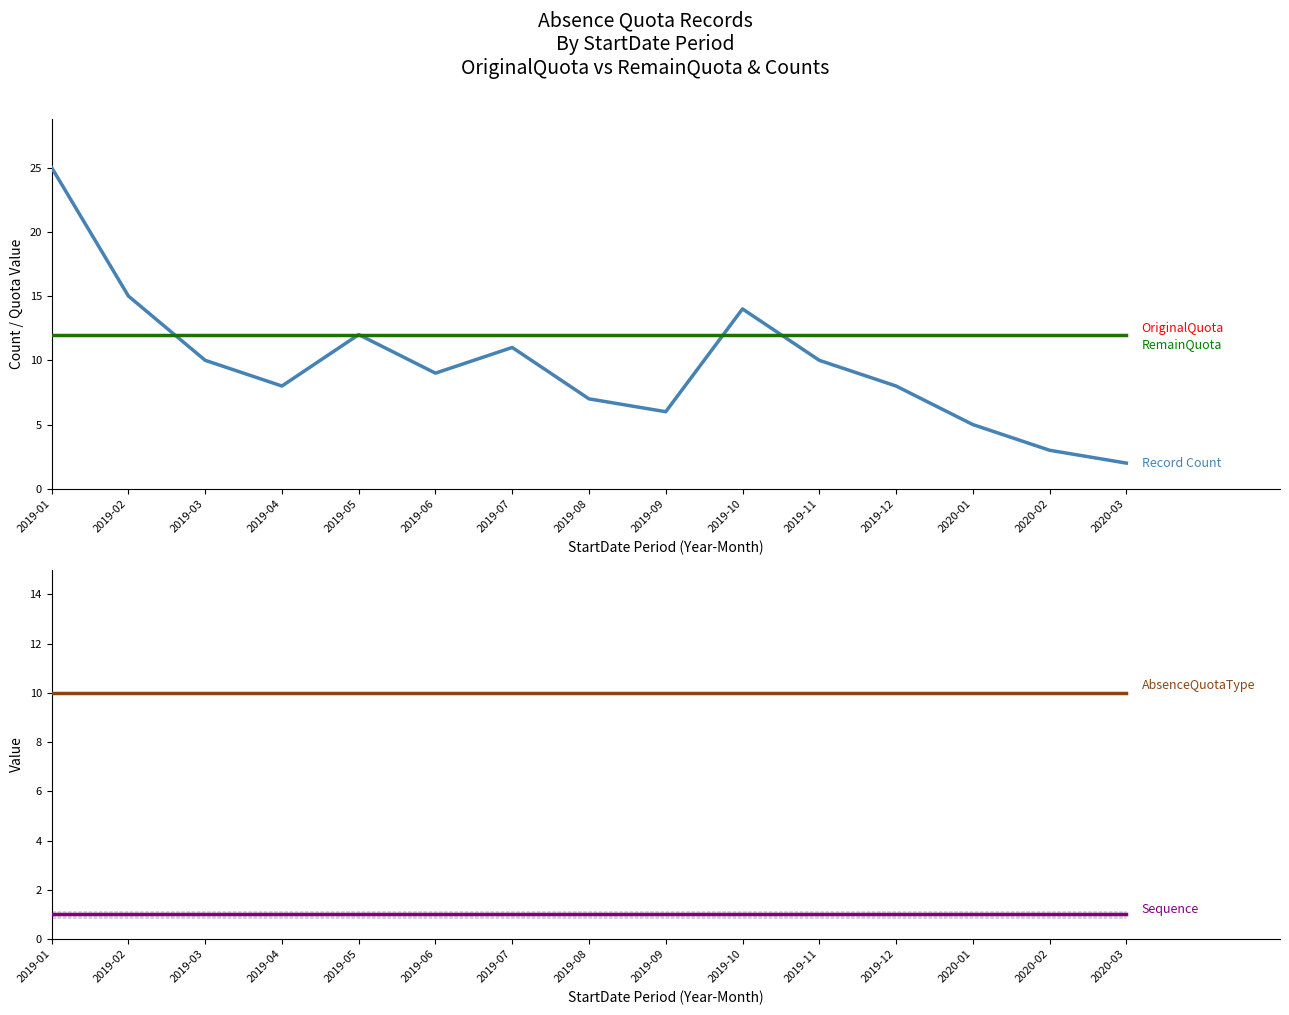

Read the Record Count value at 2019-04, to the nearest 5.

10